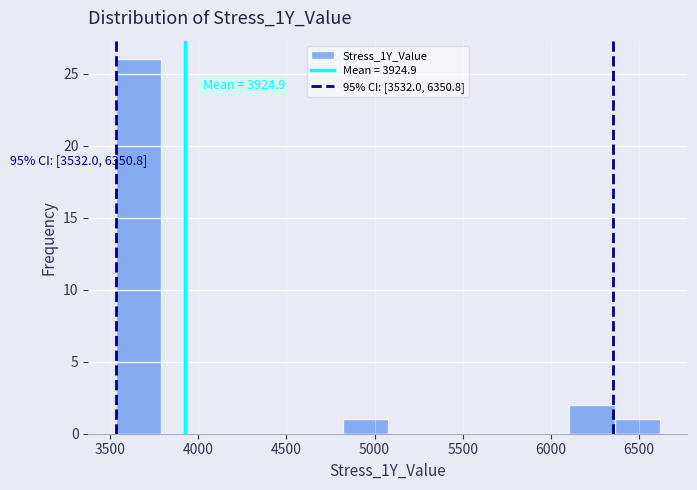

Which range on the x-axis has the tallest bar?

3550 to 3800